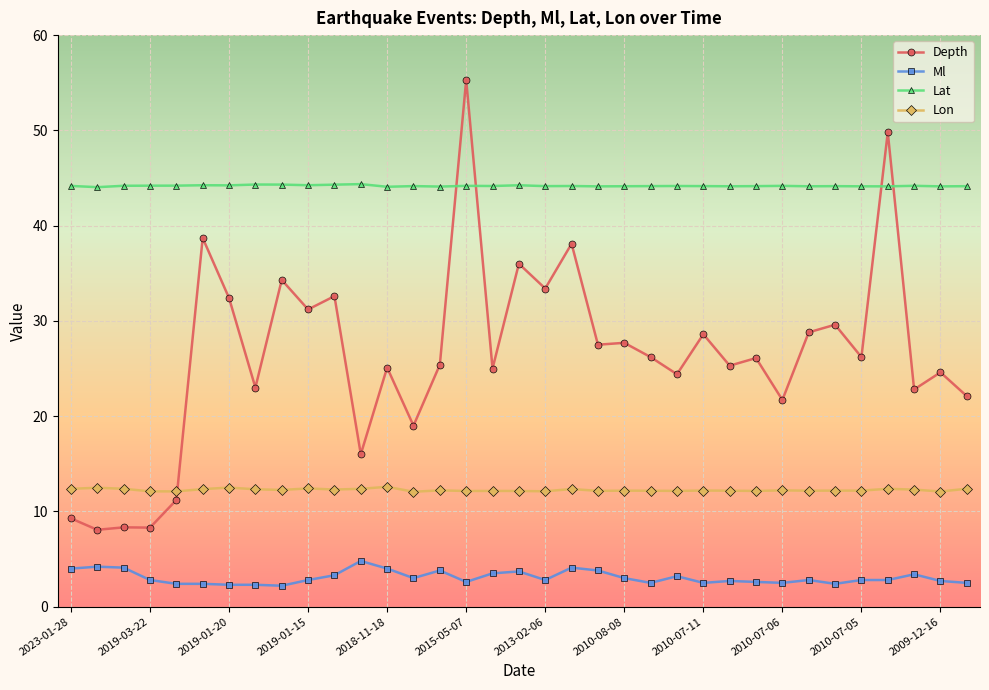

What is the difference between the second highest and second lowest values in the Lat series?

0.2